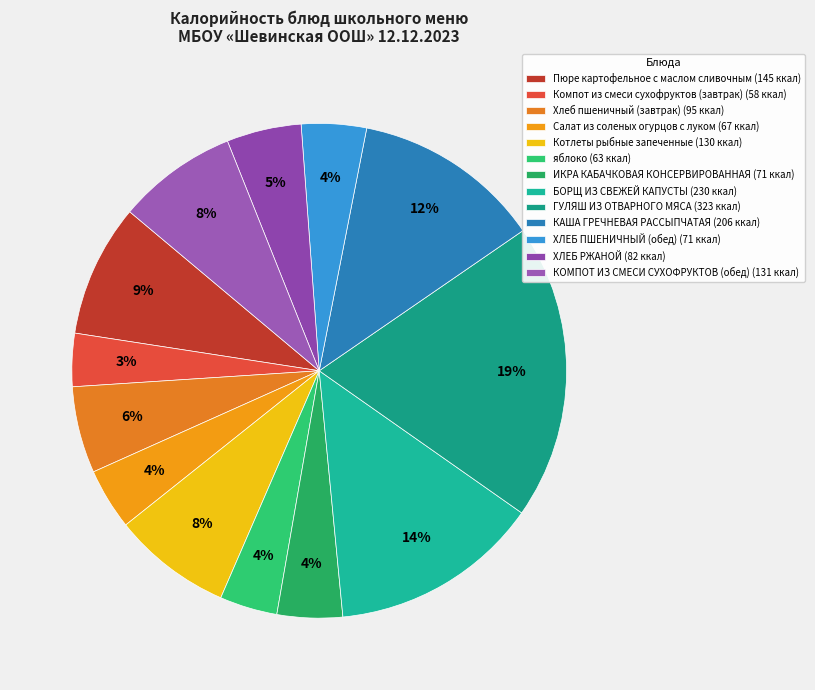

Does any single category account for the majority?

No